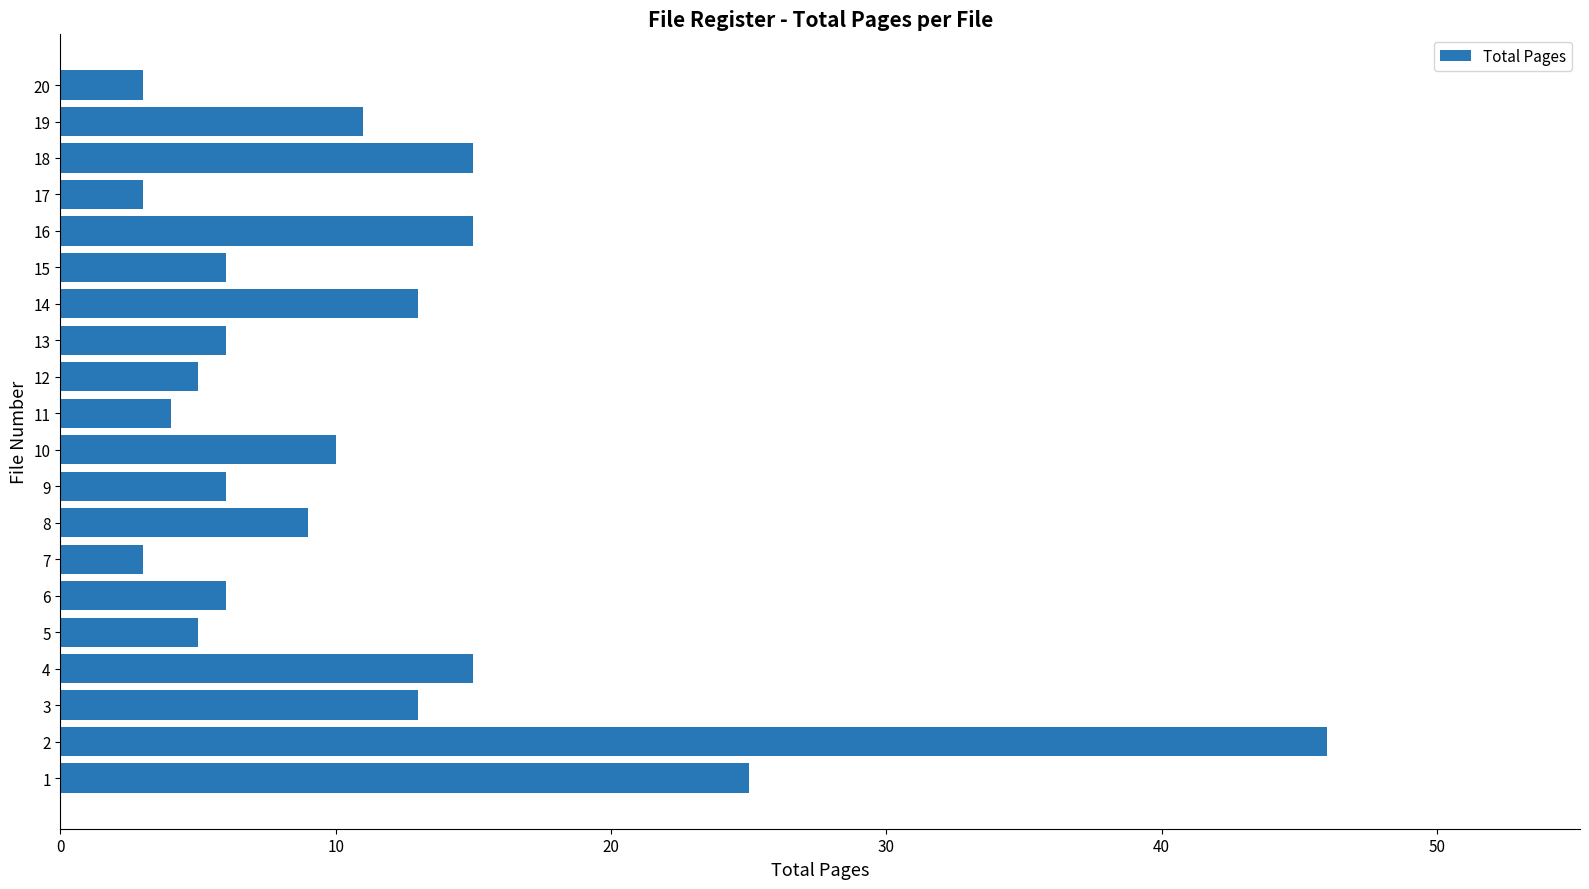

Which label corresponds to the largest value in the chart?

2